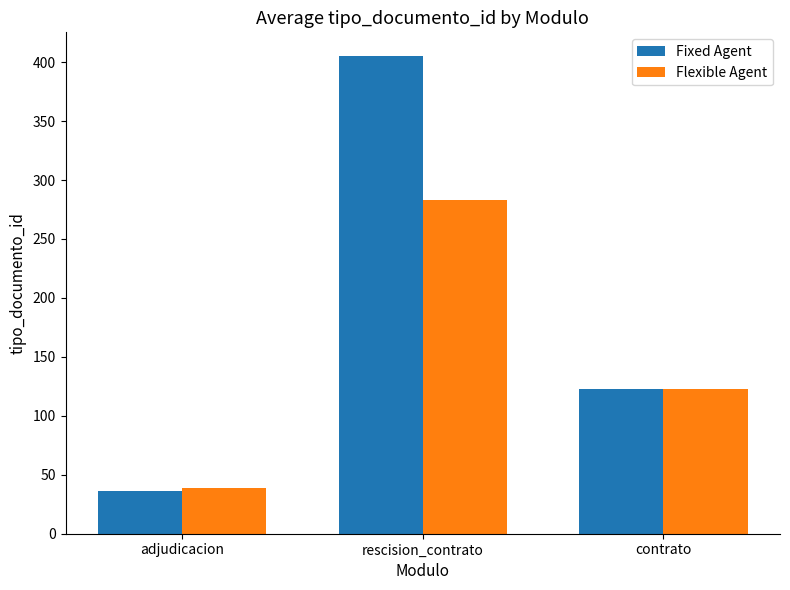

At which category is the sum across all series the highest?

rescision_contrato